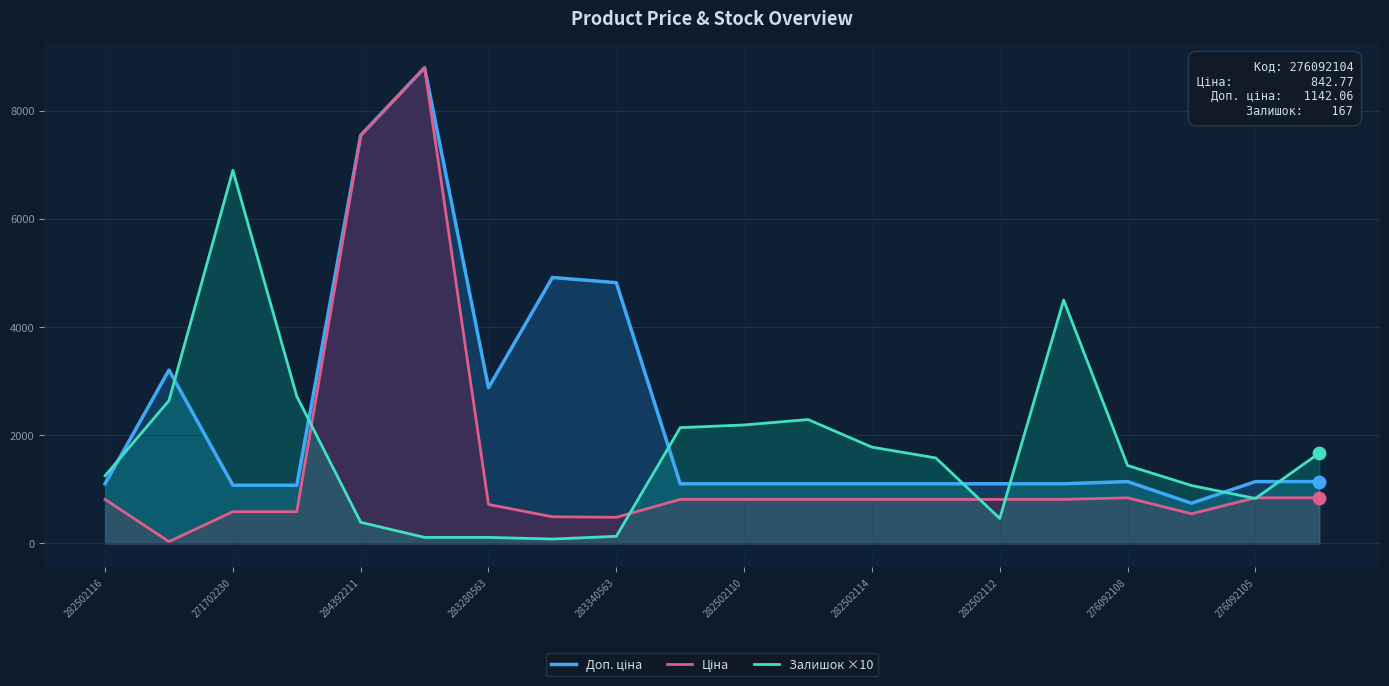

What are all the series names shown in the legend?

Доп. ціна, Ціна, Залишок ×10